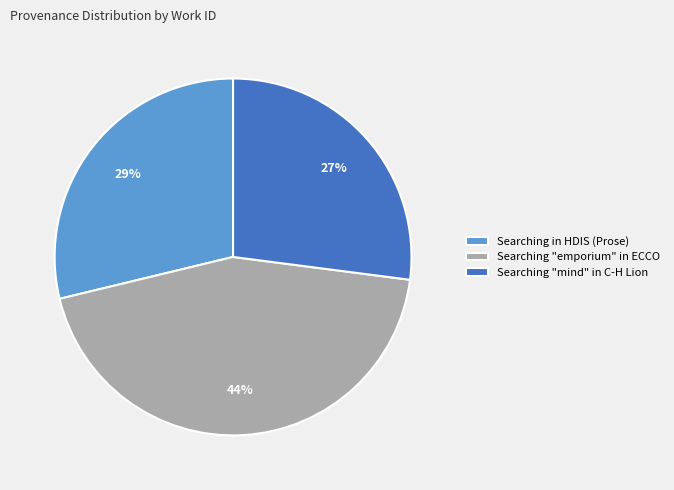

Which category has the smallest portion of the pie?

Searching "mind" in C-H Lion